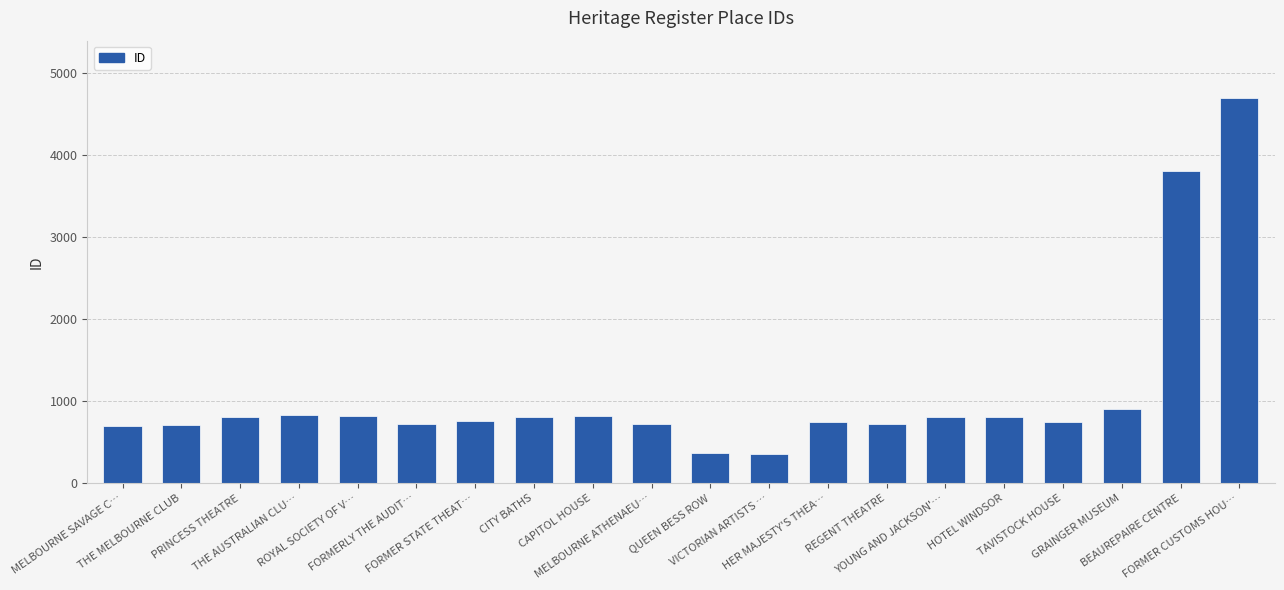

True or false: the data shows 3805 at BEAUREPAIRE CENTRE.

True